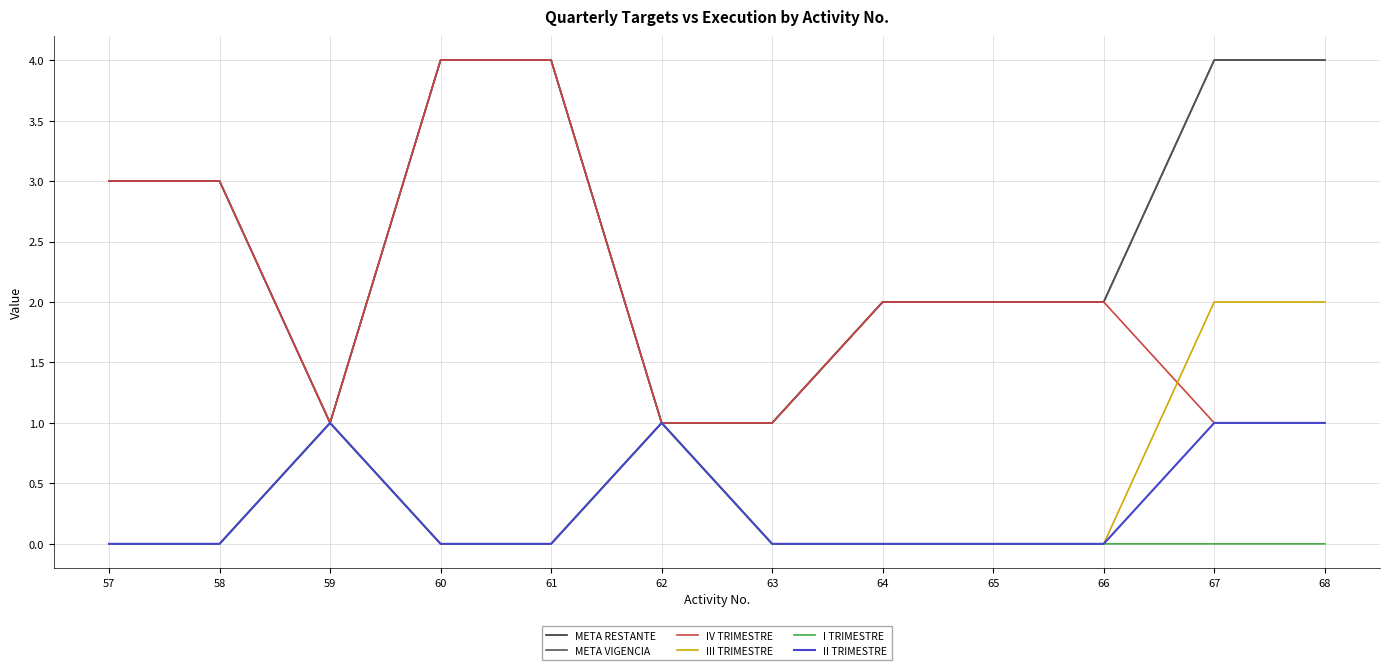

True or false: I TRIMESTRE and IV TRIMESTRE cross at least once.

False